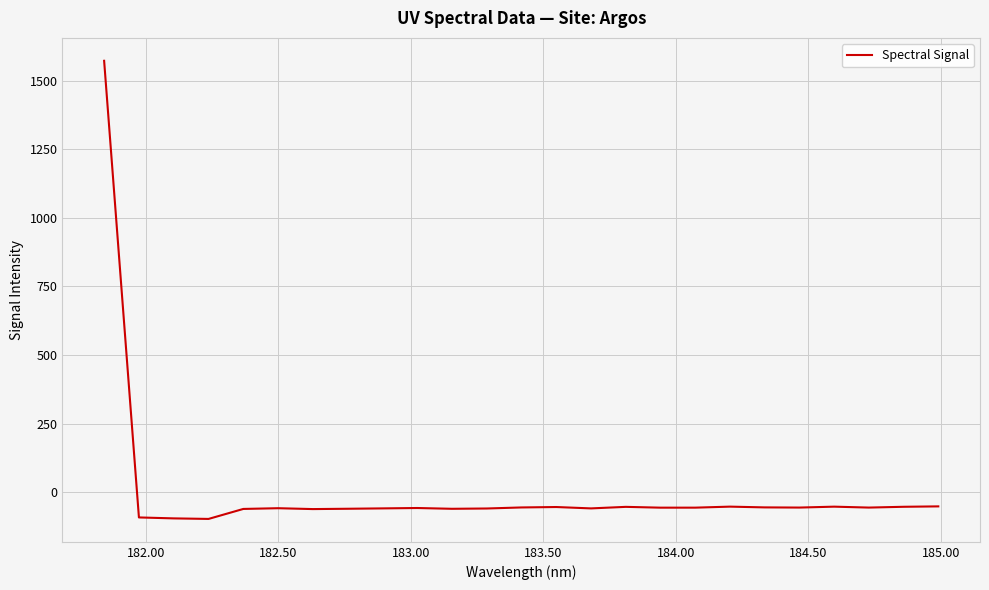

Count the number of data series in this chart.

1